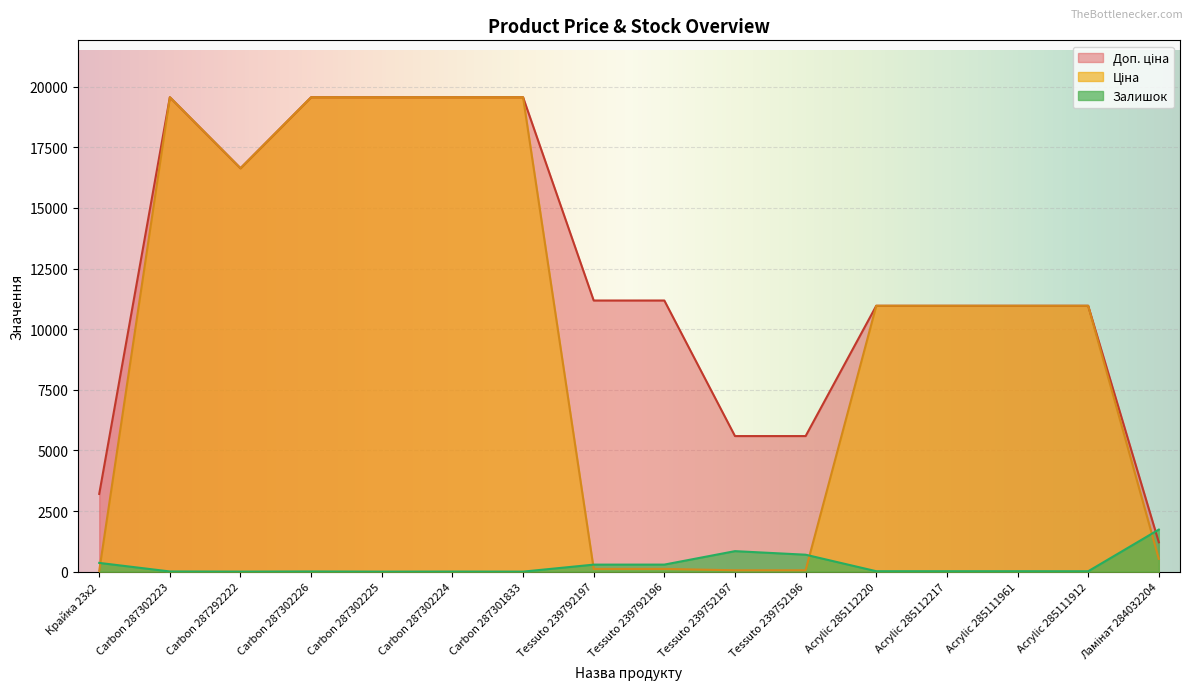

How many values in the Залишок series exceed 17?

6